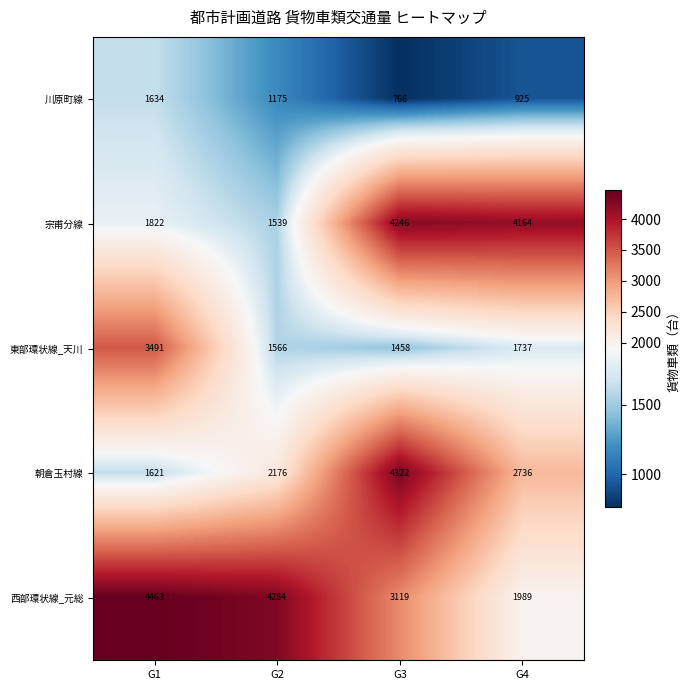

How many distinct data groups are displayed?

5